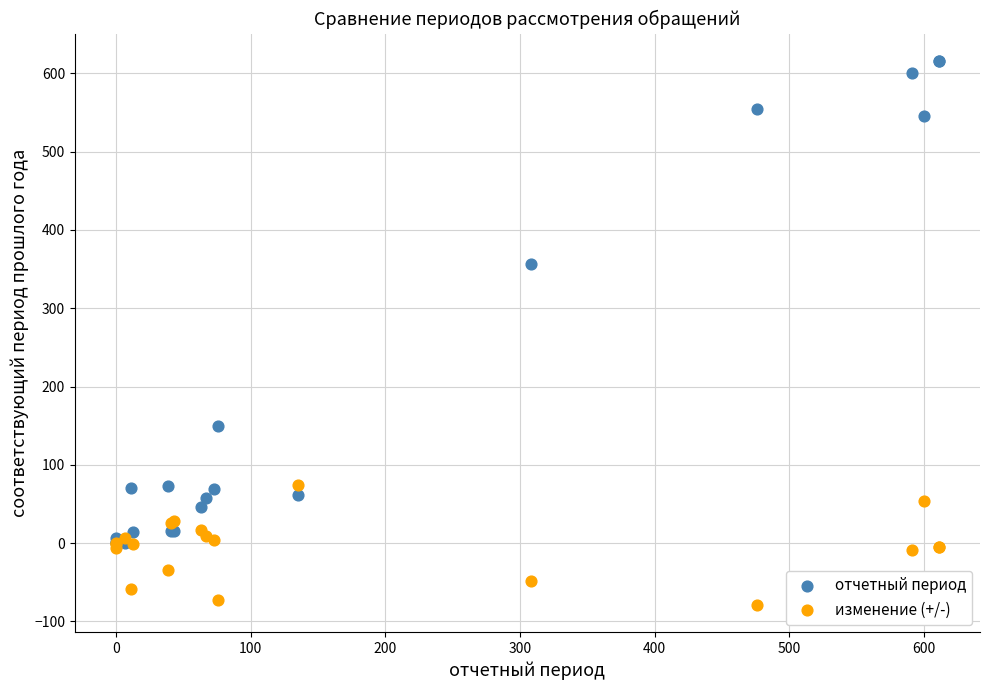

Across all series, what Y value is closest to 268?

356